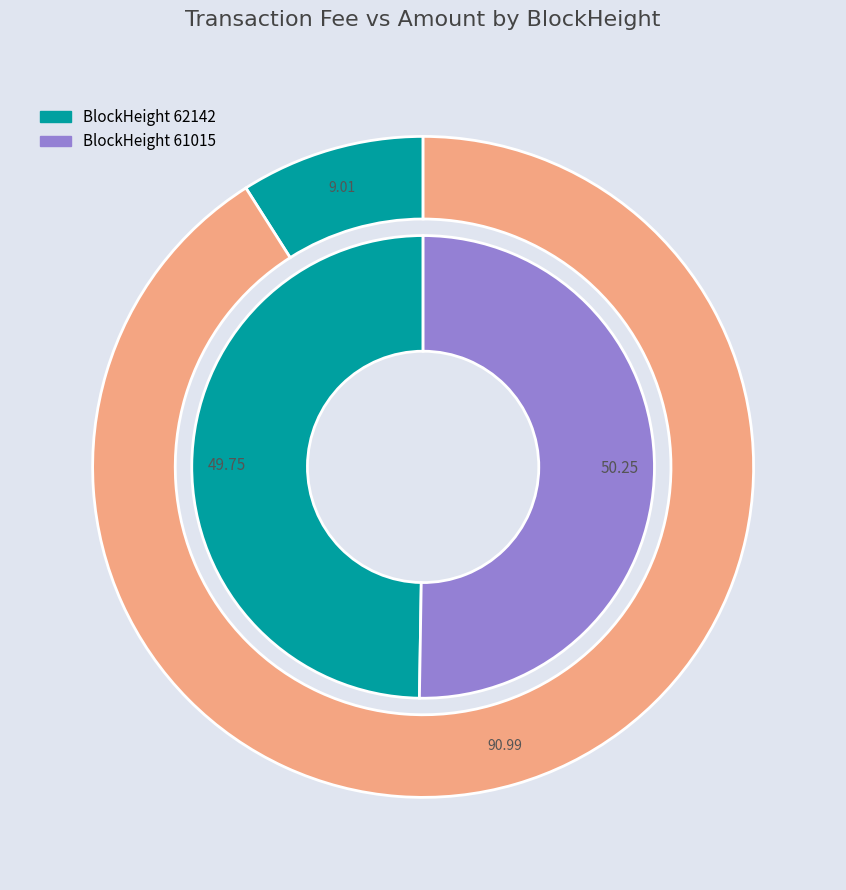

What is the majority slice?

61015